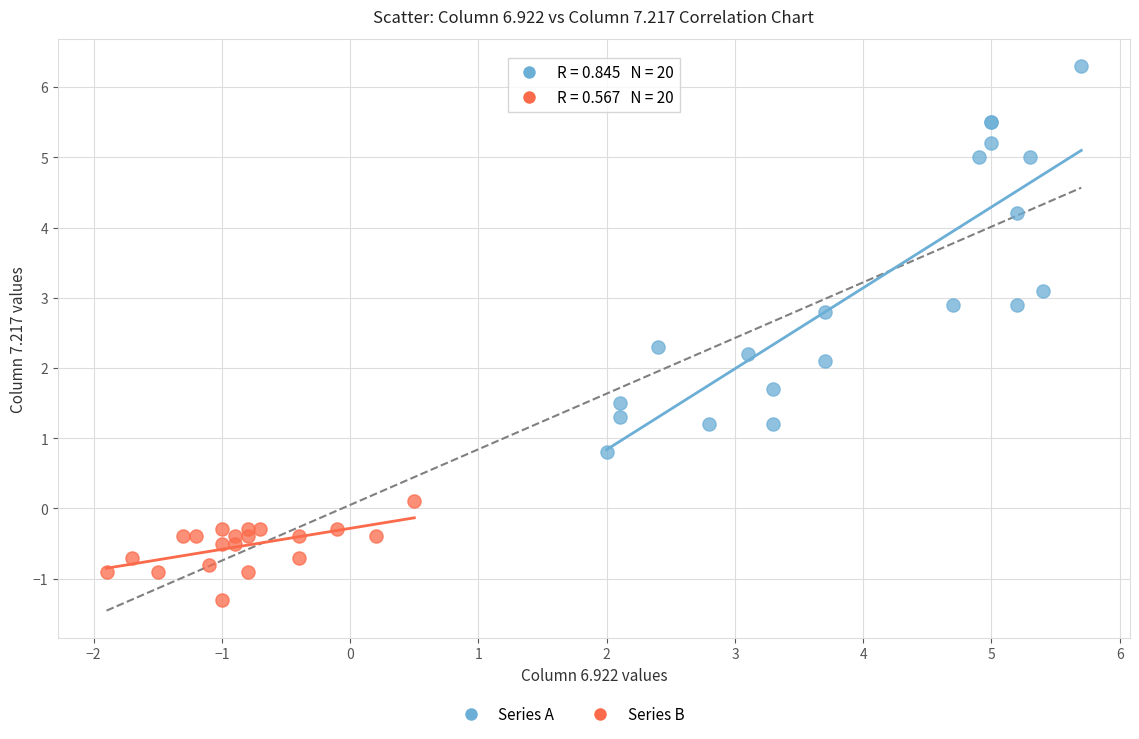

Which series has the largest Y range (max minus min)?

Series A